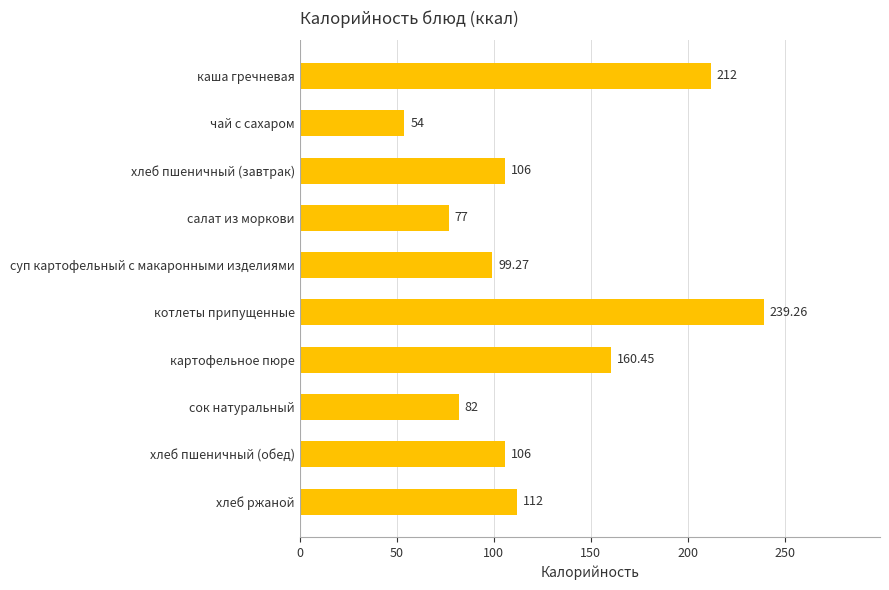

Does the chart contain stacked bars?

No